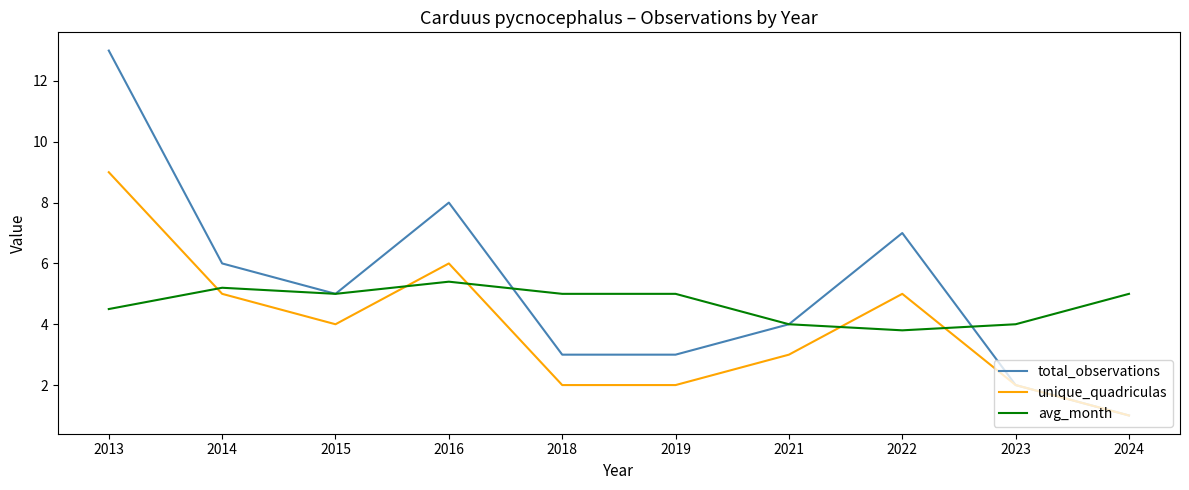

Count the number of categories in the chart.

10